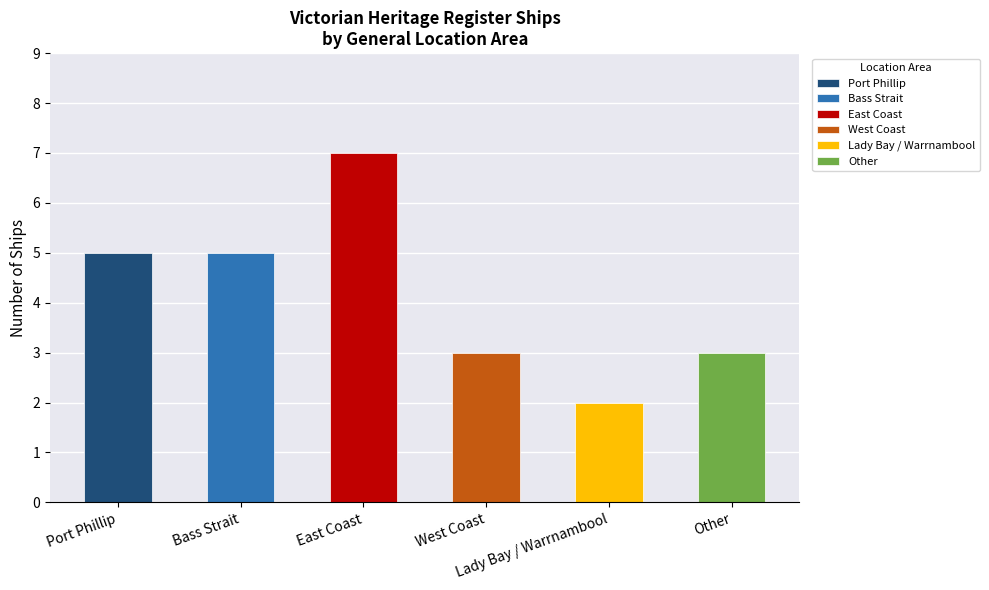

What is the average value?

4